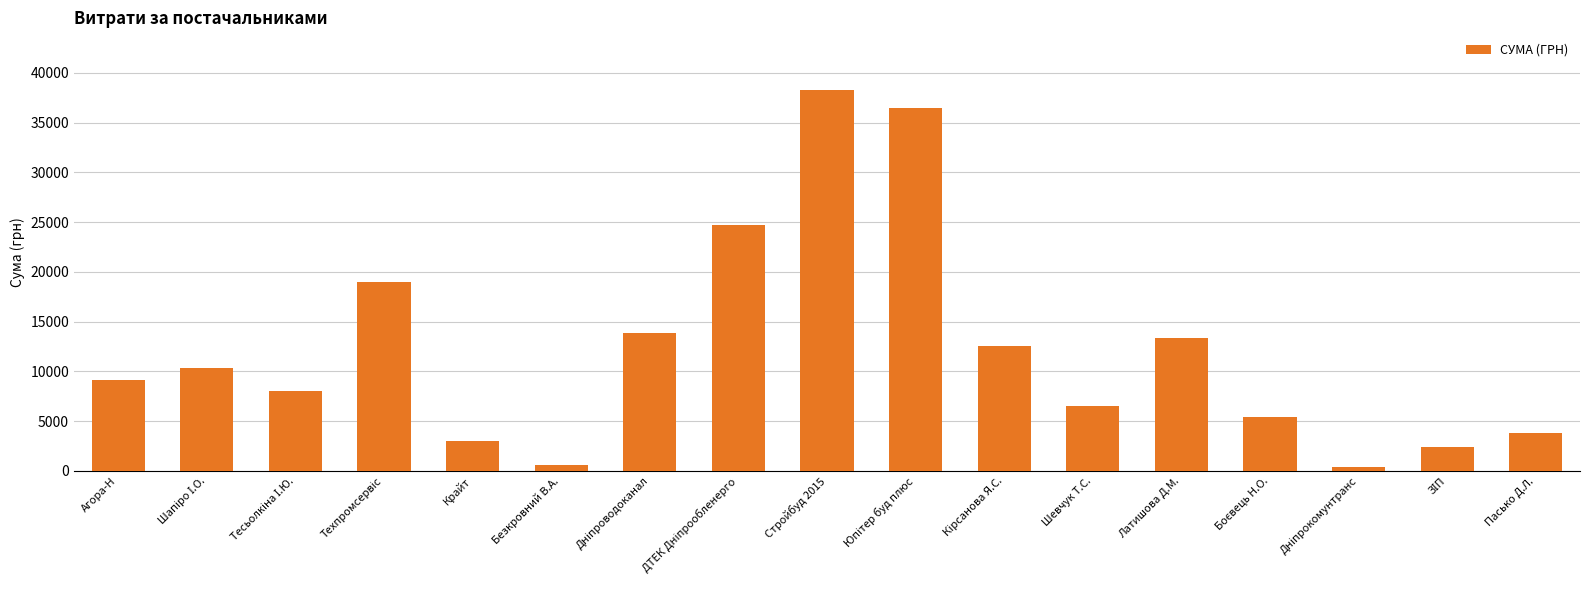

What value does the data have at Крайт?

2996.0